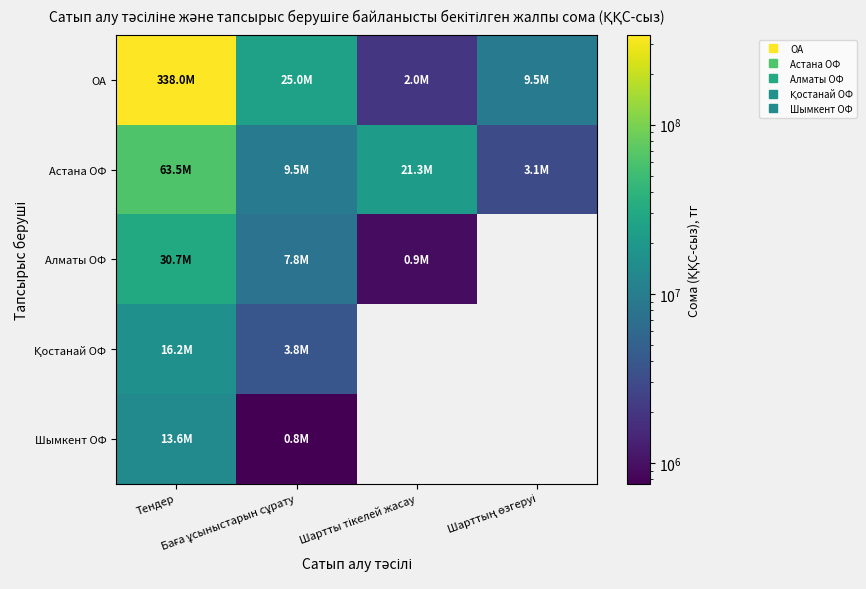

The ОА series shows 338000000.0 at Тендер. True or false?

True